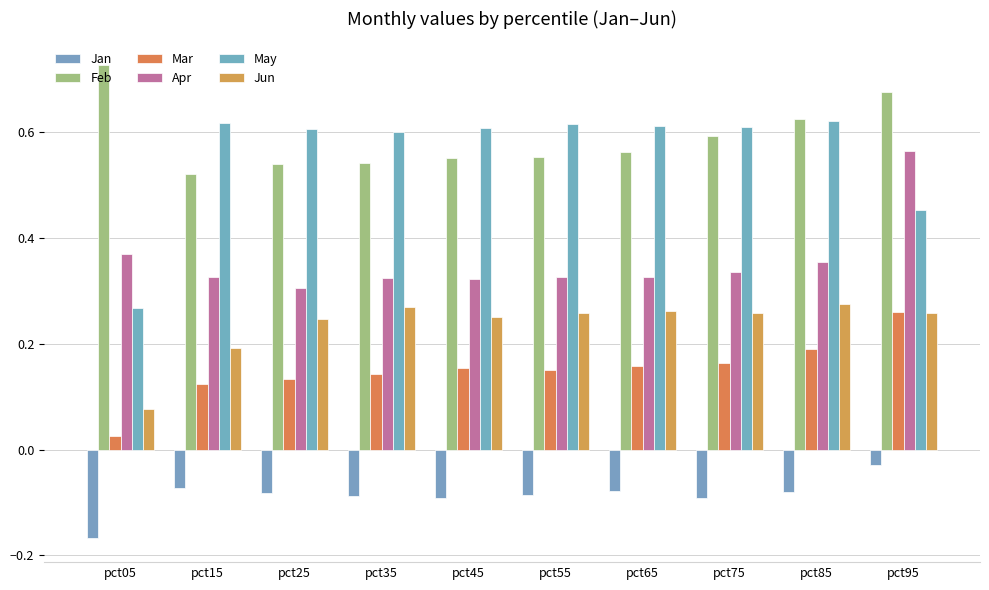

How many bars are there in each group?

6